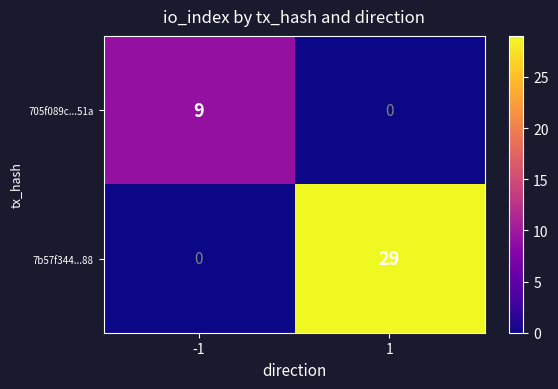

Read the 7b57f344...88 value at 1, to the nearest 10.

30